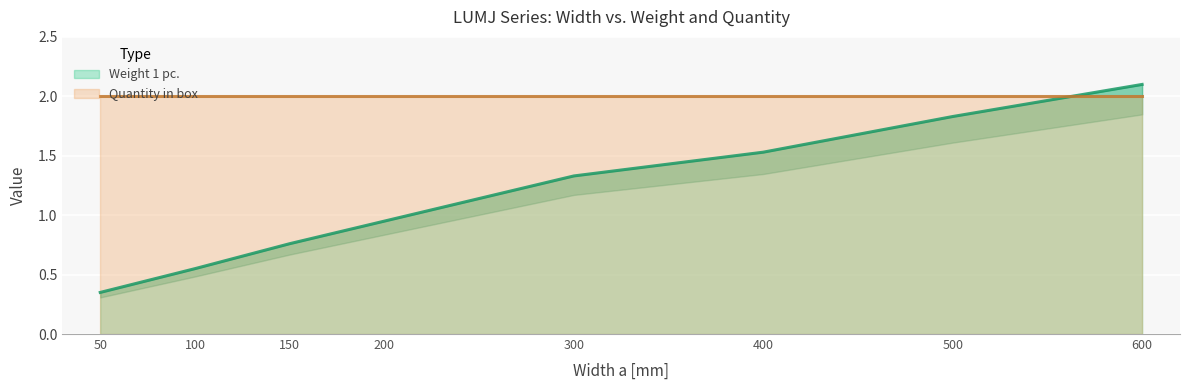

Rank the categories by value from highest to lowest.

600, 500, 400, 300, 200, 150, 100, 50